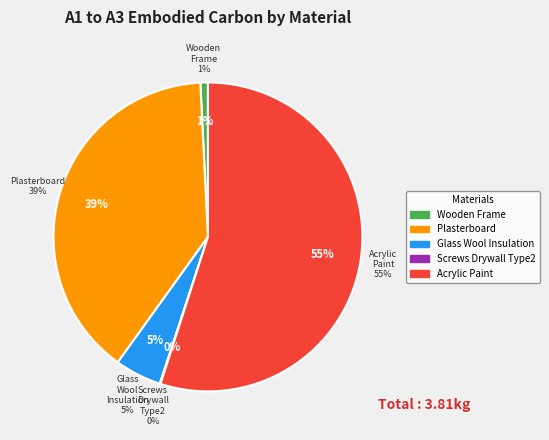

Do Glass_Wool_Insulation and Wooden_Frame together represent more than half of the pie?

No